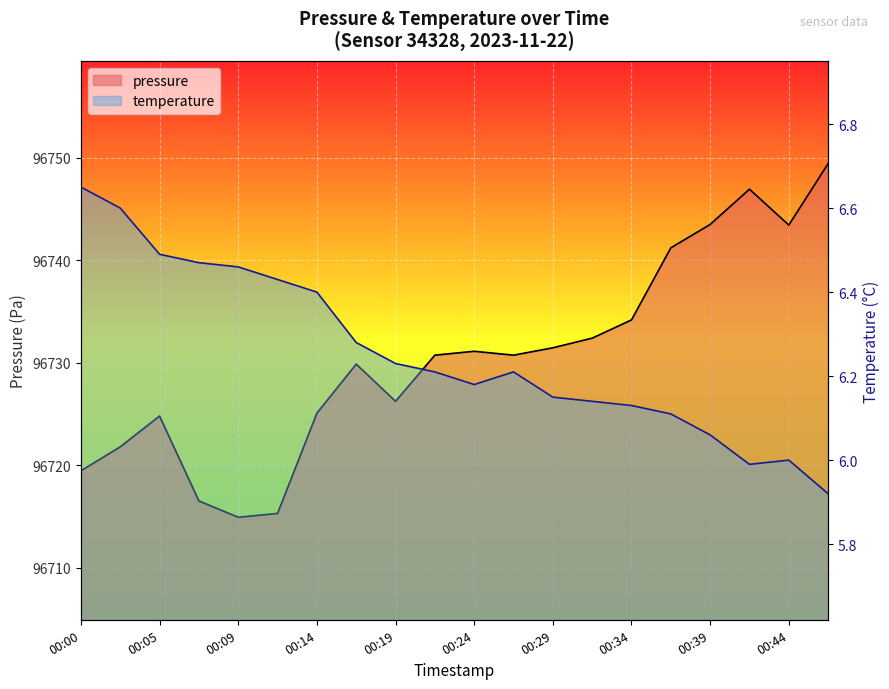

Which series has the largest range (max minus min)?

pressure